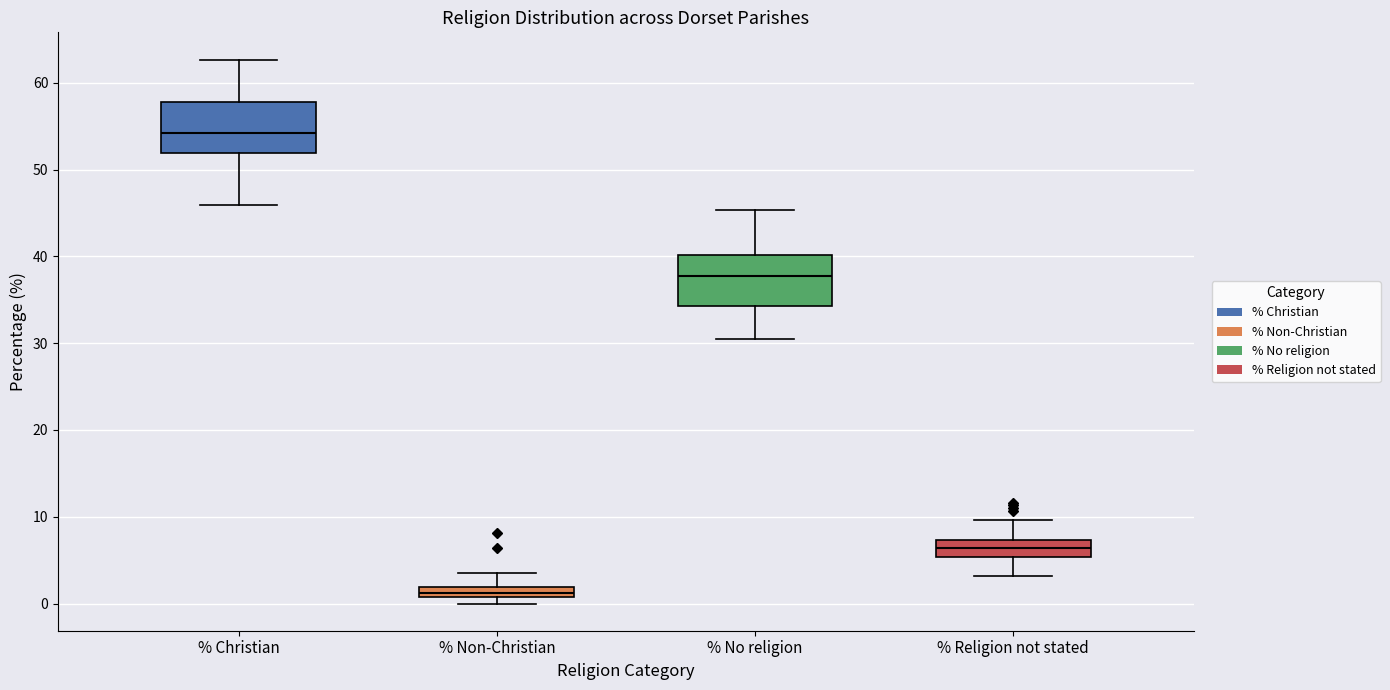

Where is the lower edge of the box for % Christian on the y-axis? The values are not printed on the chart, so give them approximately, as read against the axis.

52